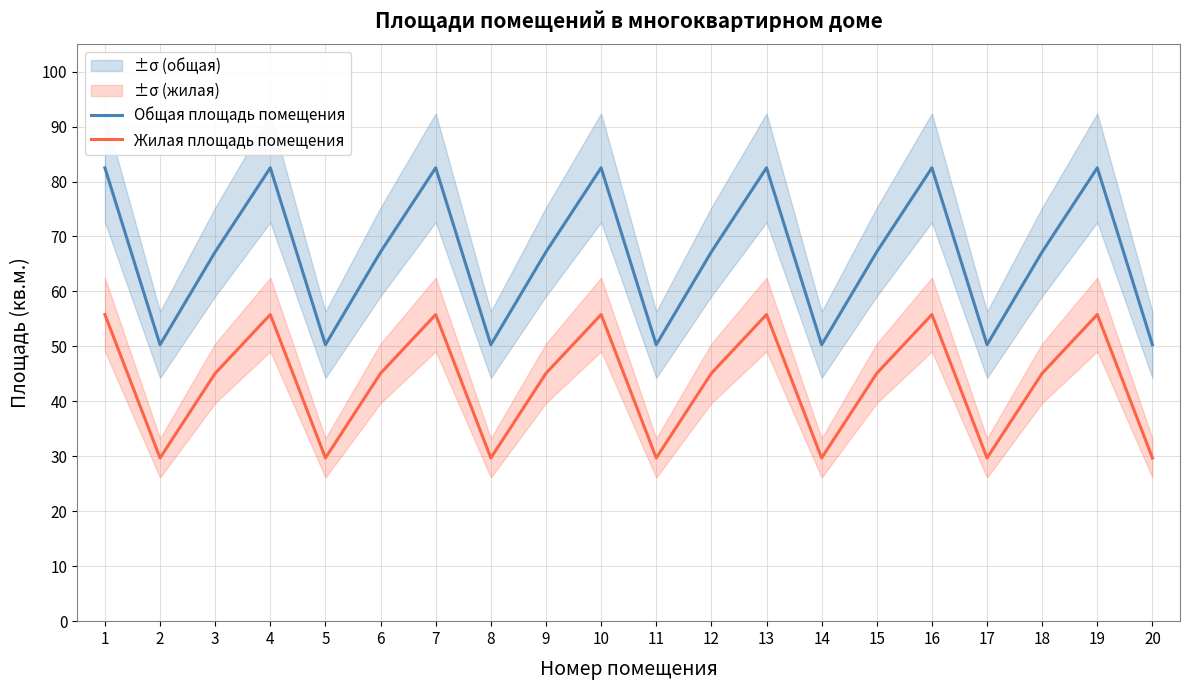

At which label does Жилая площадь помещения first exceed 45?

1